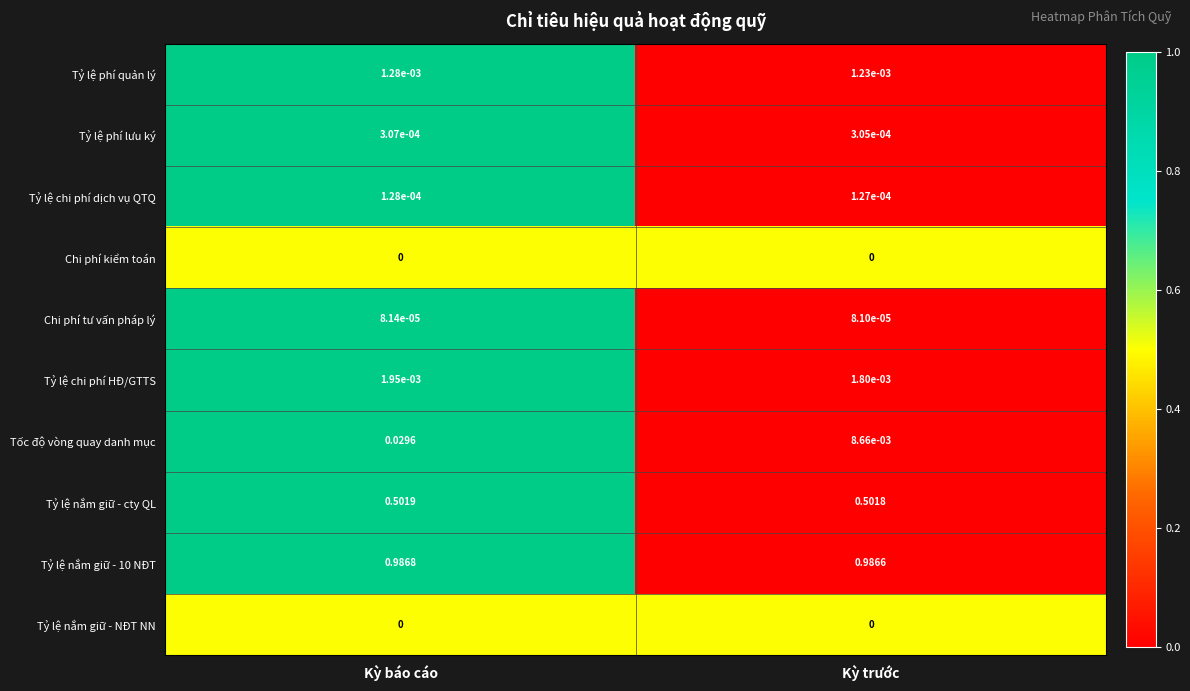

At which category is the sum across all series the highest?

Kỳ báo cáo